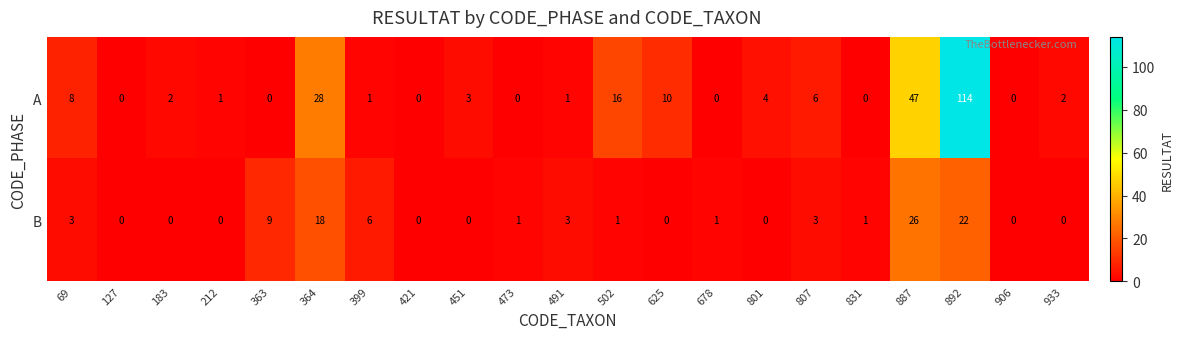

What is the difference between the highest and lowest values at 801?

4